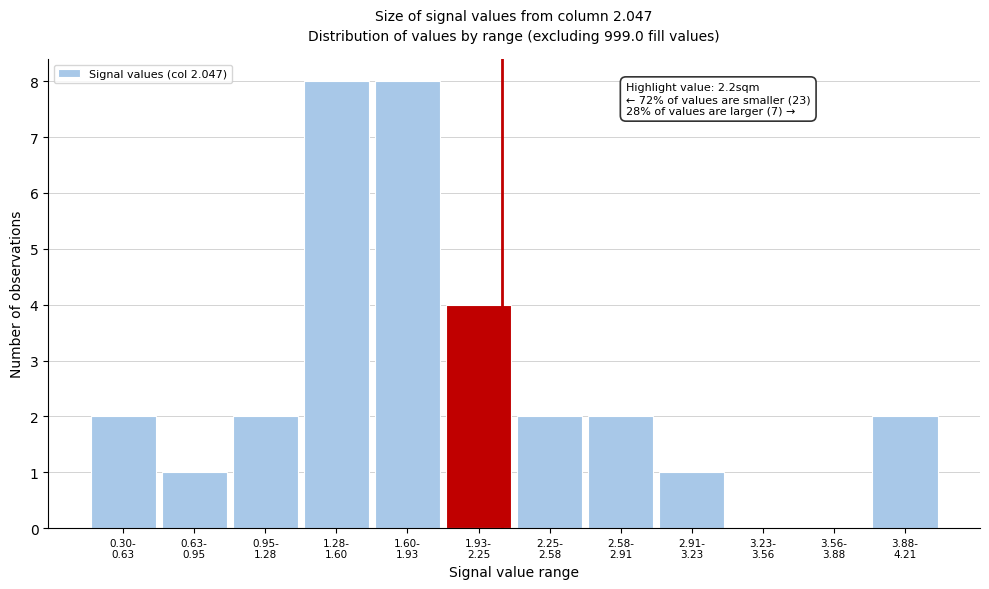

What is the sum of all values?

32